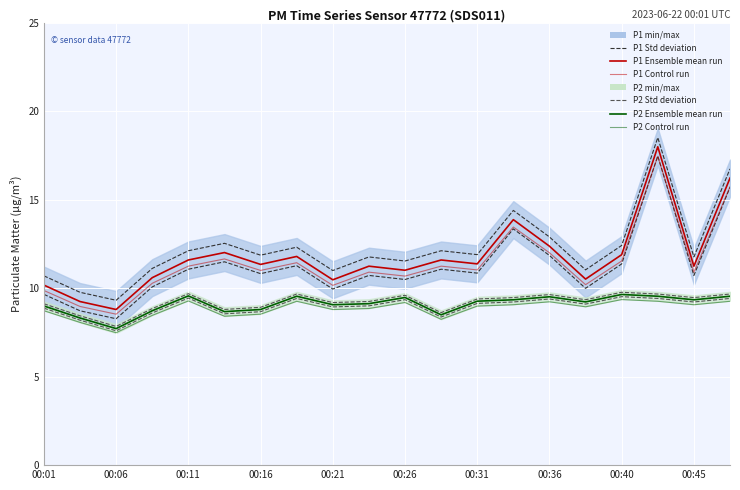

What is the difference between the maximum and second lowest values in the P2 Ensemble mean run series?

1.3